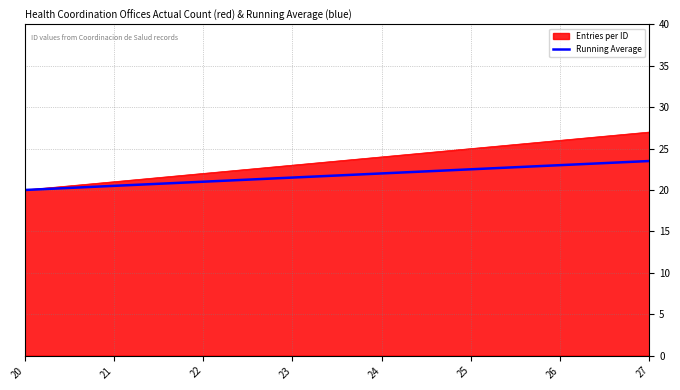

At which category does the chart reach its peak across all series?

27